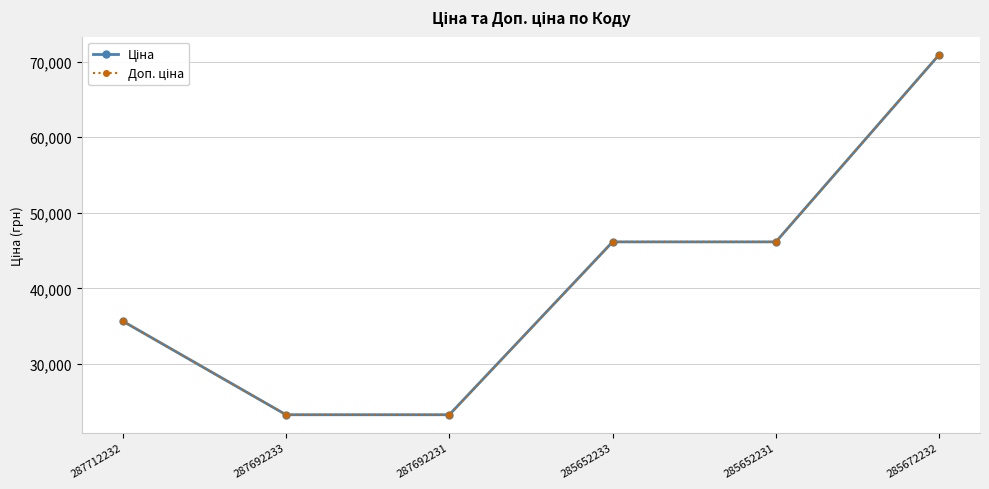

How many lines are shown in the chart?

2